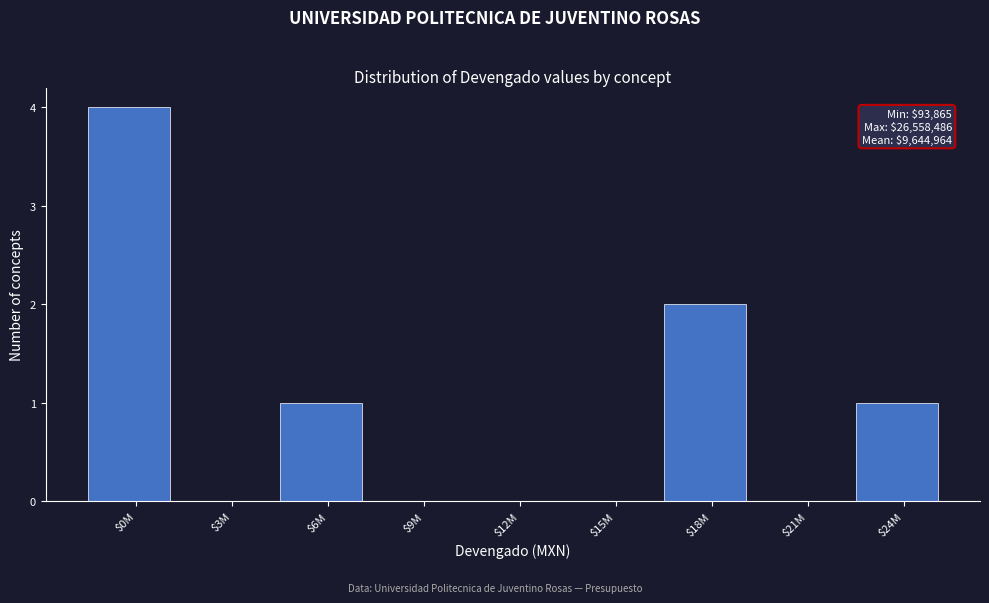

True or false: the data shows -3 at $15M.

False